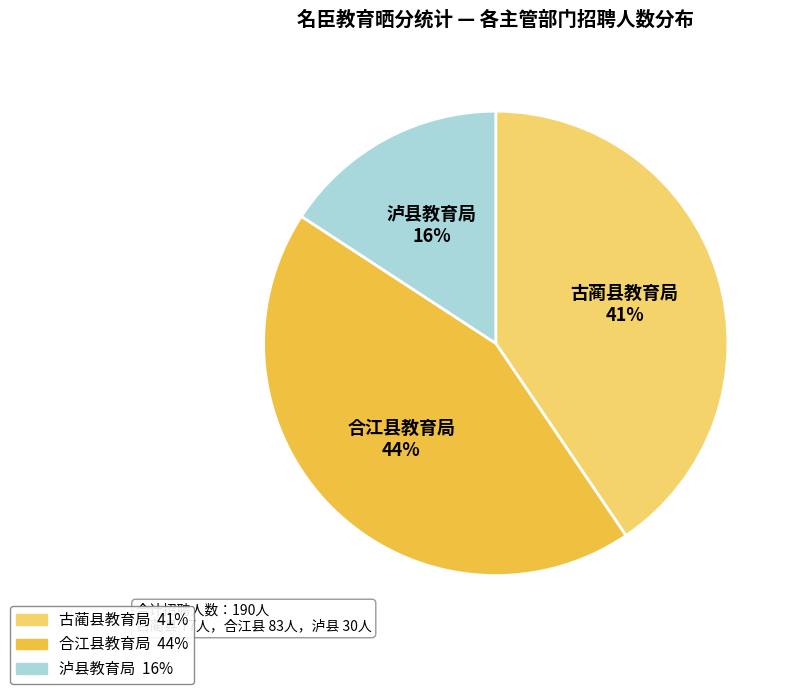

Is 合江县教育局 the majority of the pie?

No